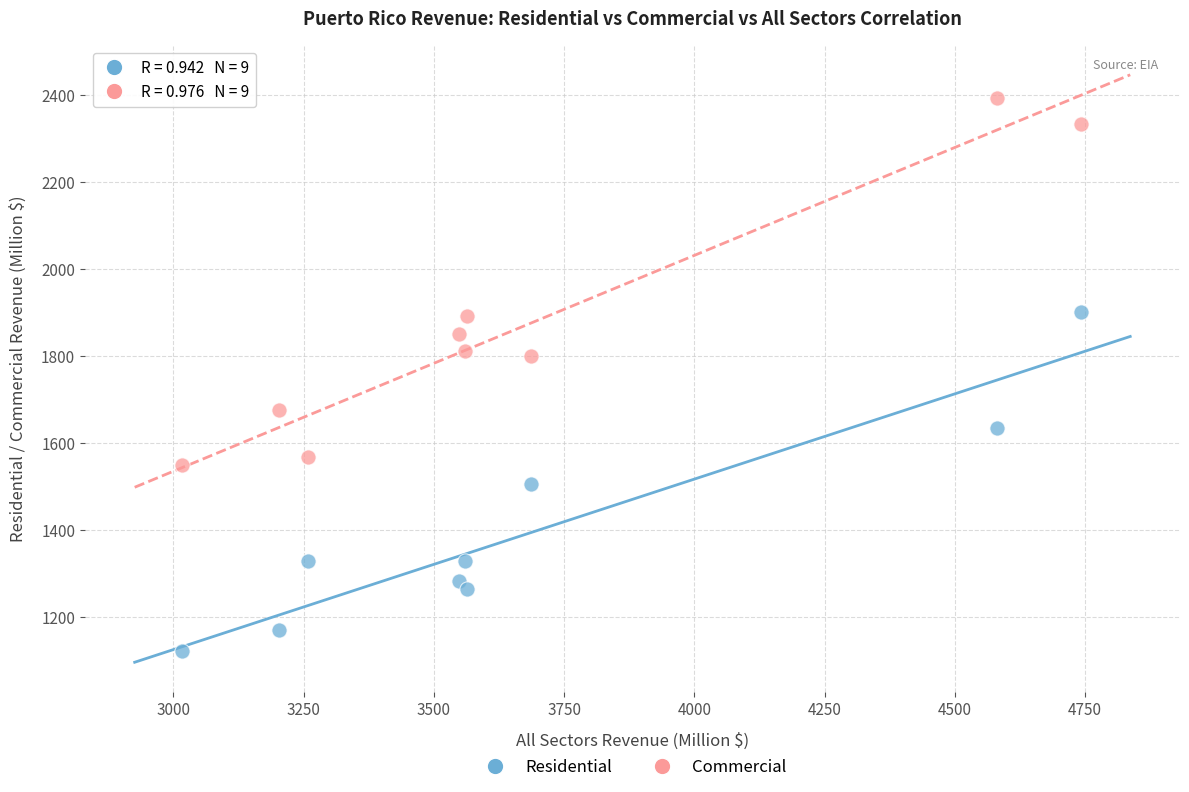

Across all data points, what is the range of Y values (max minus min)?

1271